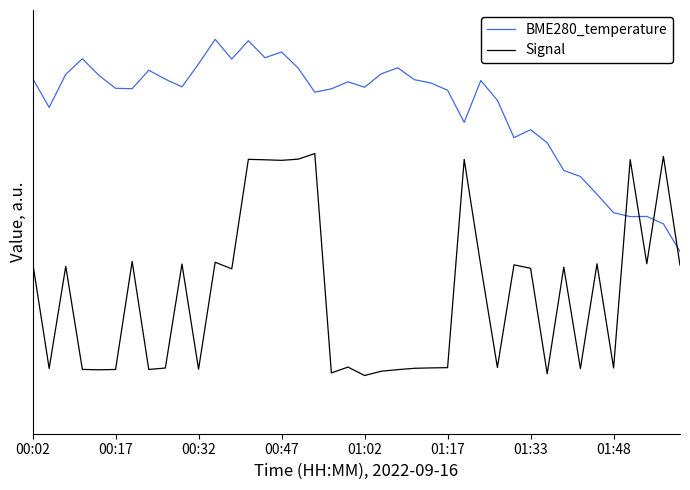

How many intersections are there between BME280_temperature and Signal?

4